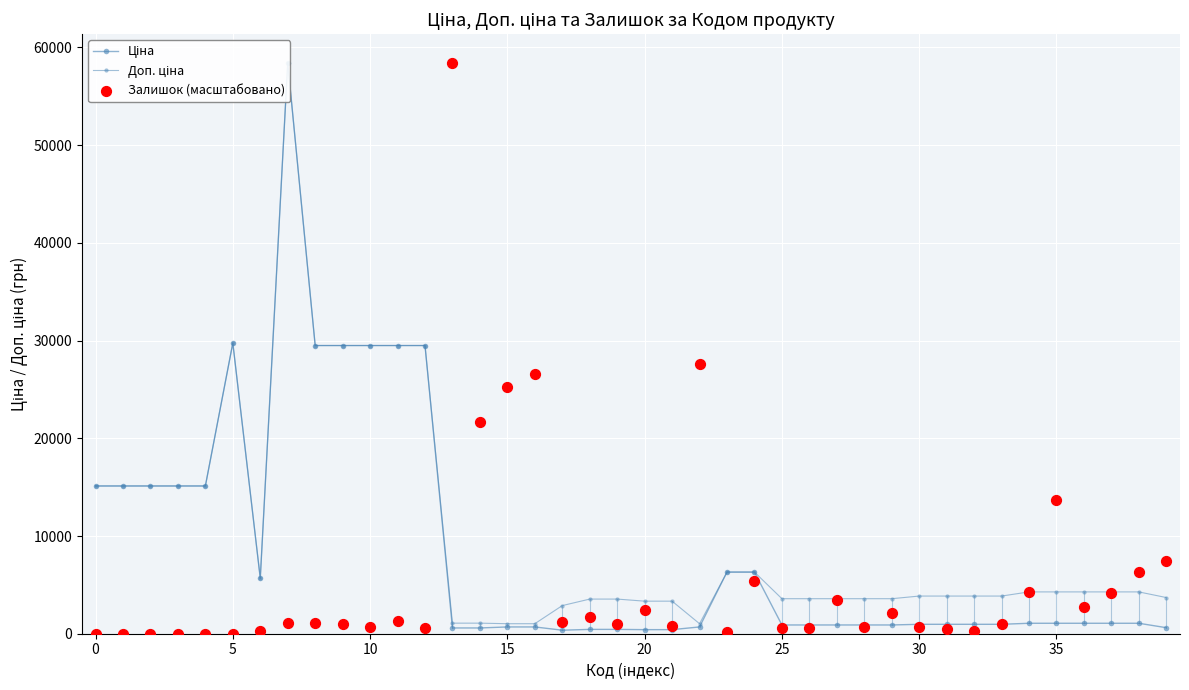

At how many categories does at least one series exceed 50134?

2